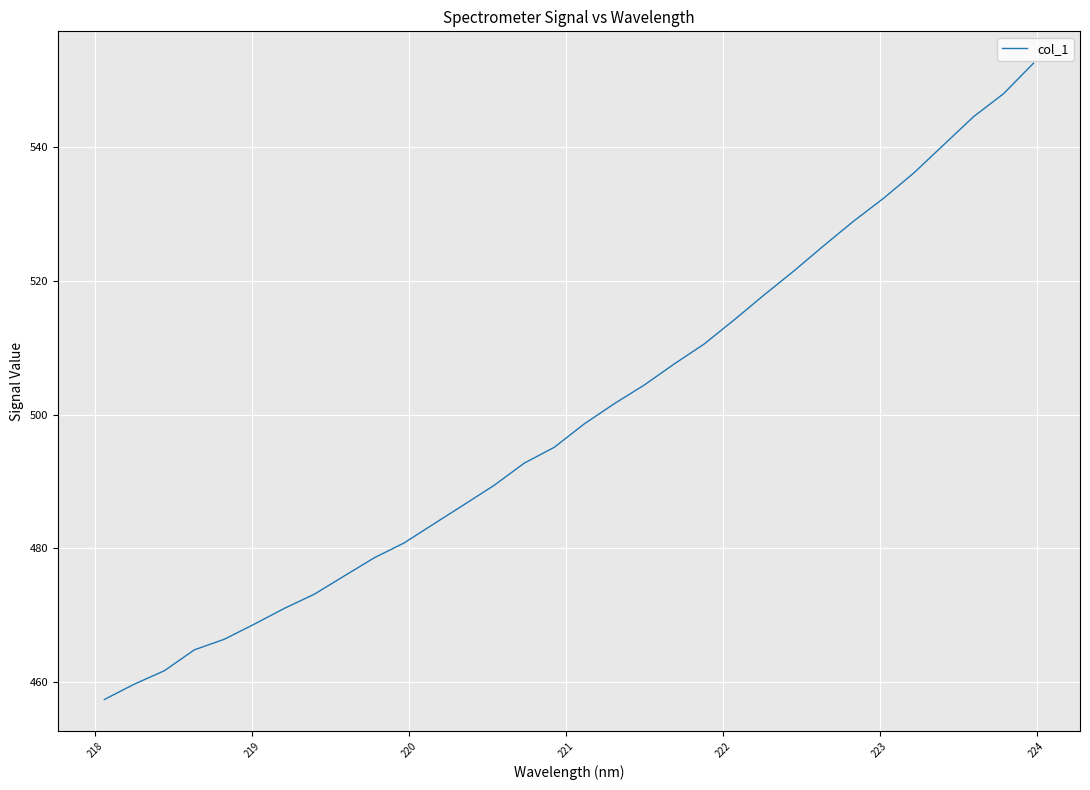

What is the smallest value displayed?

457.4